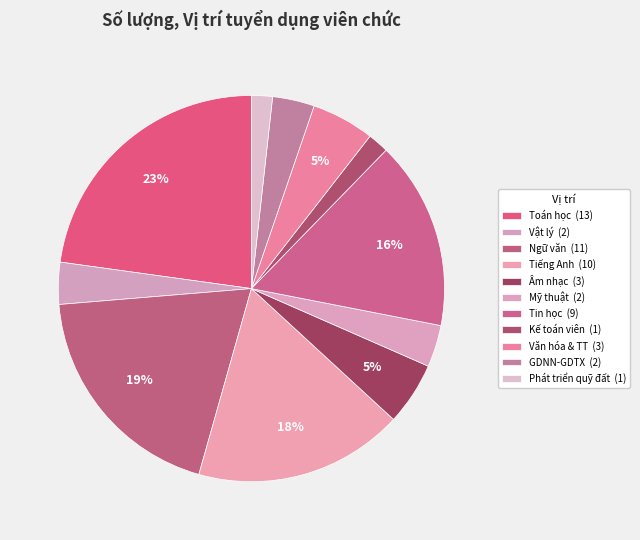

How many segments does this pie chart have?

11